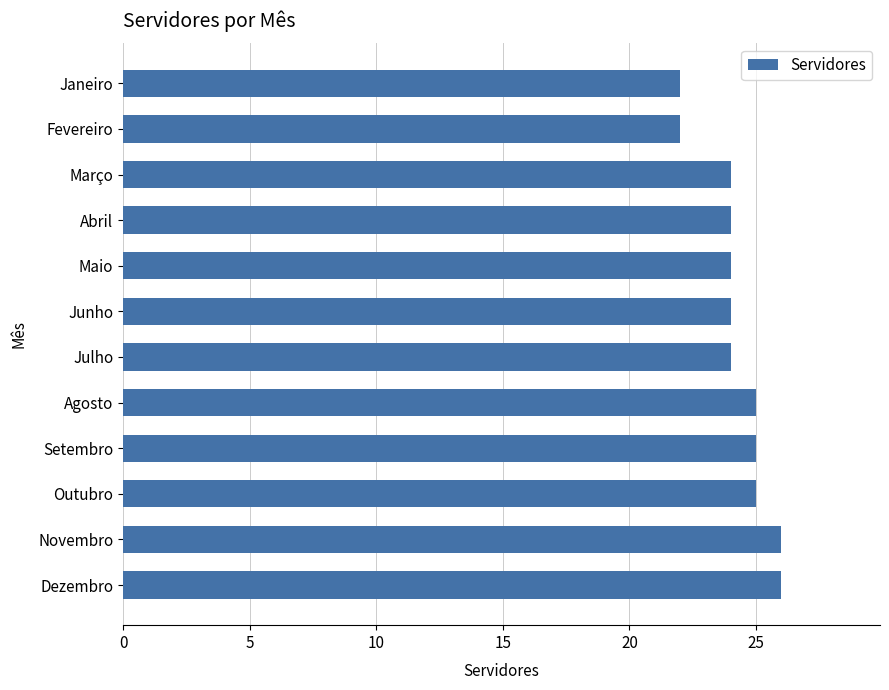

Is it true that the value at Julho is 6?

False